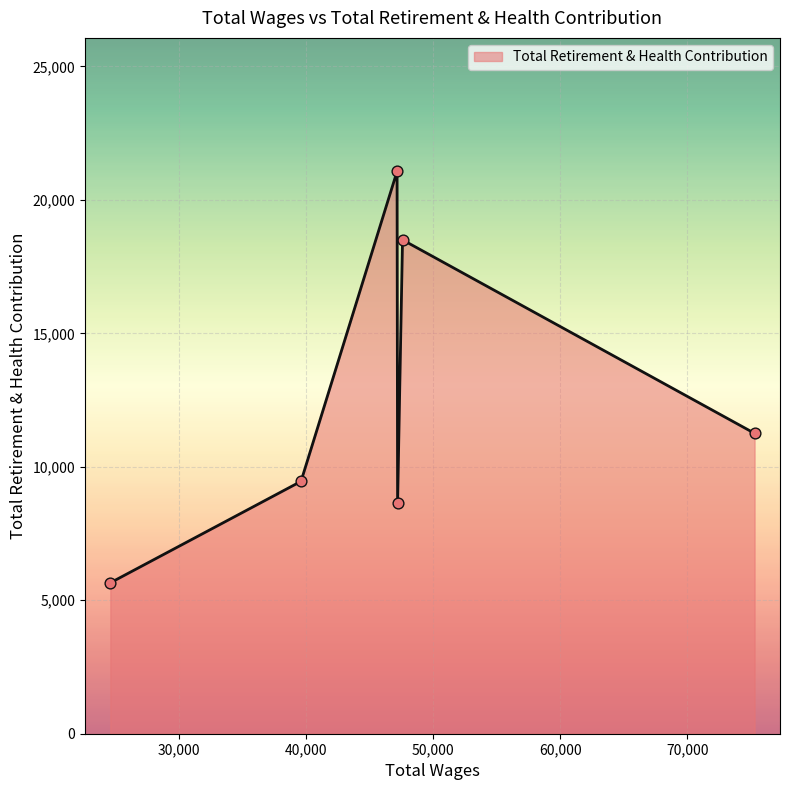

How many interior local peaks (higher than both neighbors) does the data have?

2